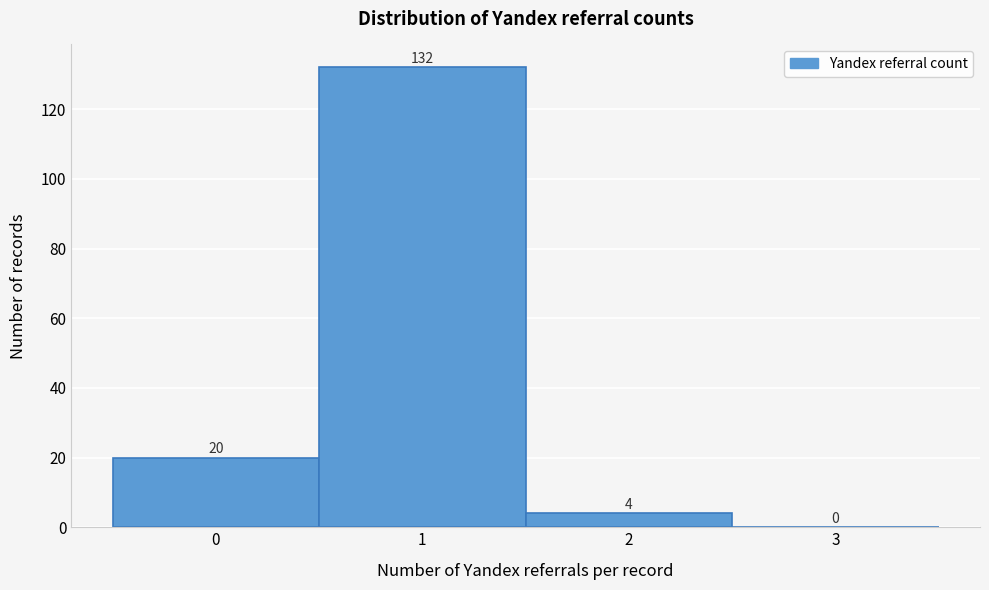

Reading left to right, transcribe this chart: for each bar, give the range it covers on the x-axis and its height.

-0.5 to 0.5: 20
0.5 to 1.5: 132
1.5 to 2.5: 4
2.5 to 3.5: 0